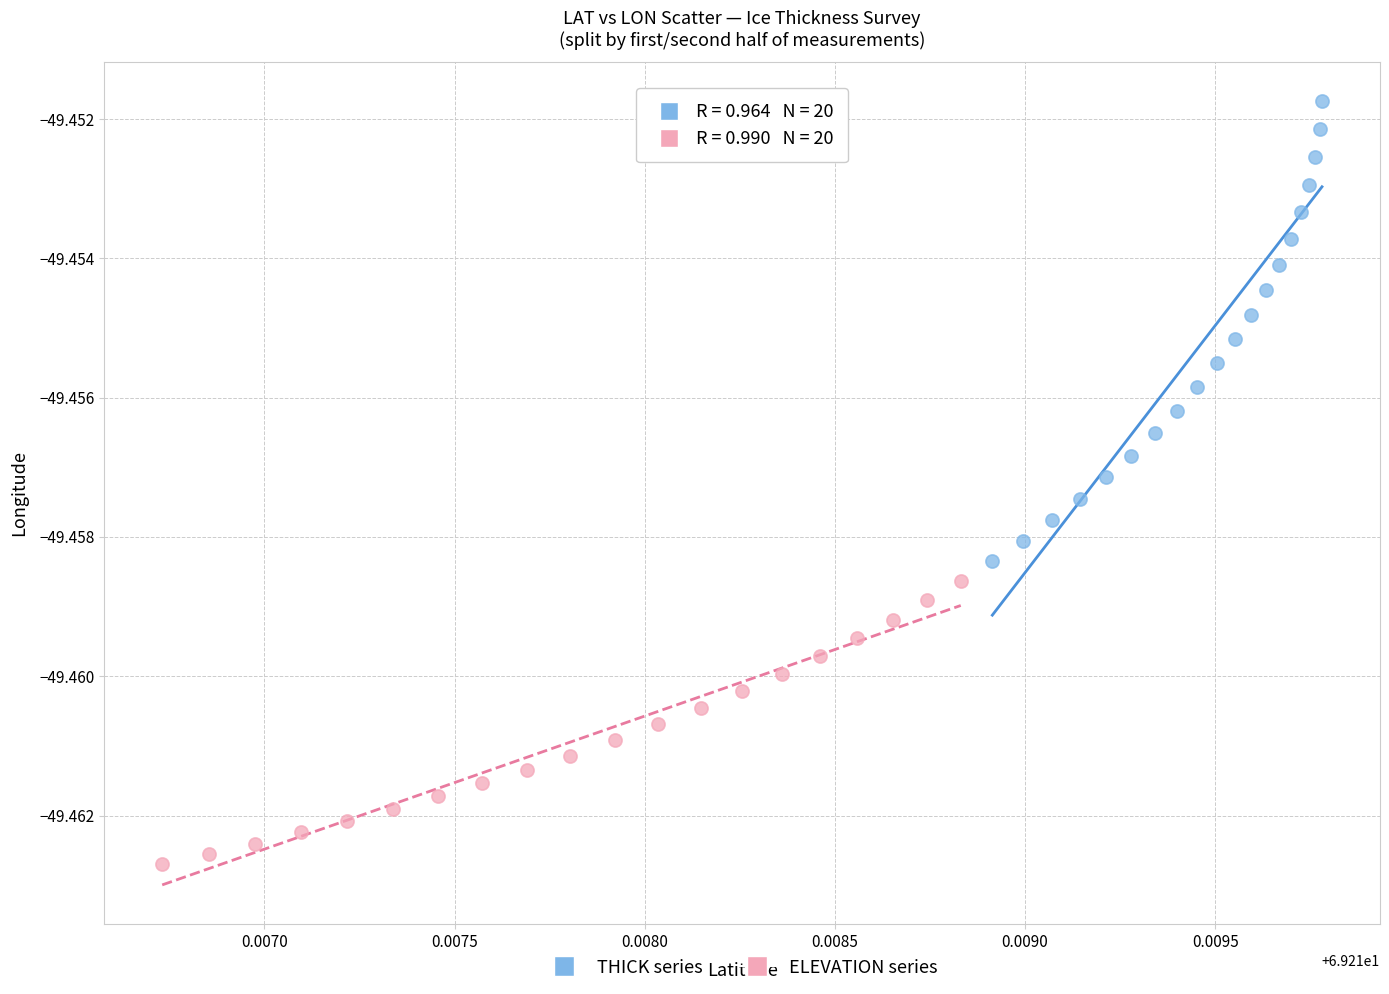

What are all the series names shown in the legend?

THICK series, ELEVATION series